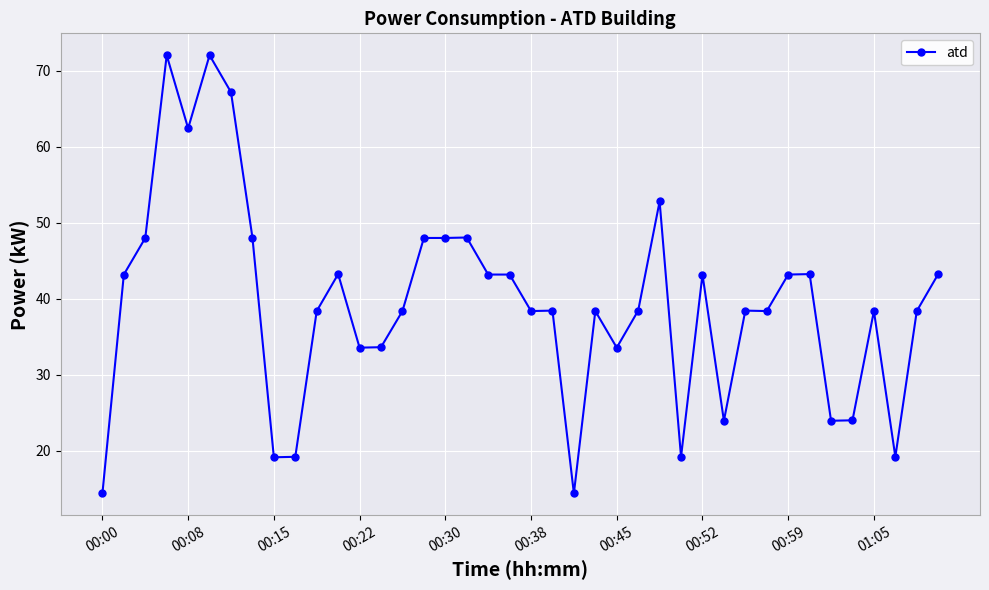

What is the difference between the maximum and minimum values?

57.6